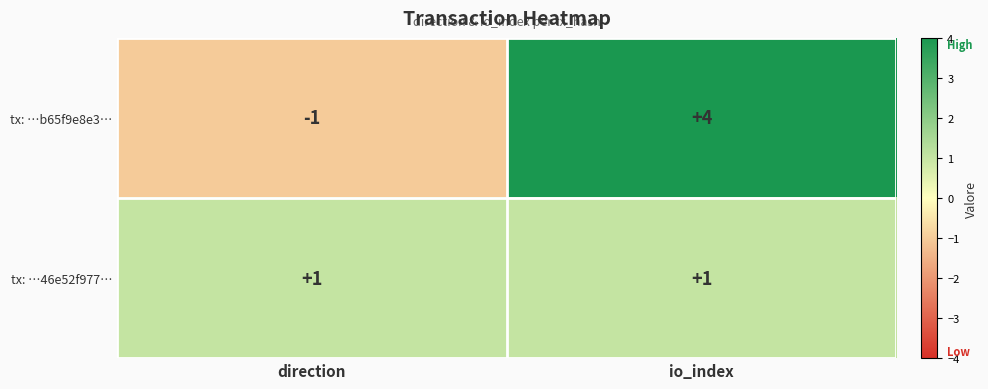

Rank the series at io_index from lowest to highest value.

tx: …46e52f977…, tx: …b65f9e8e3…